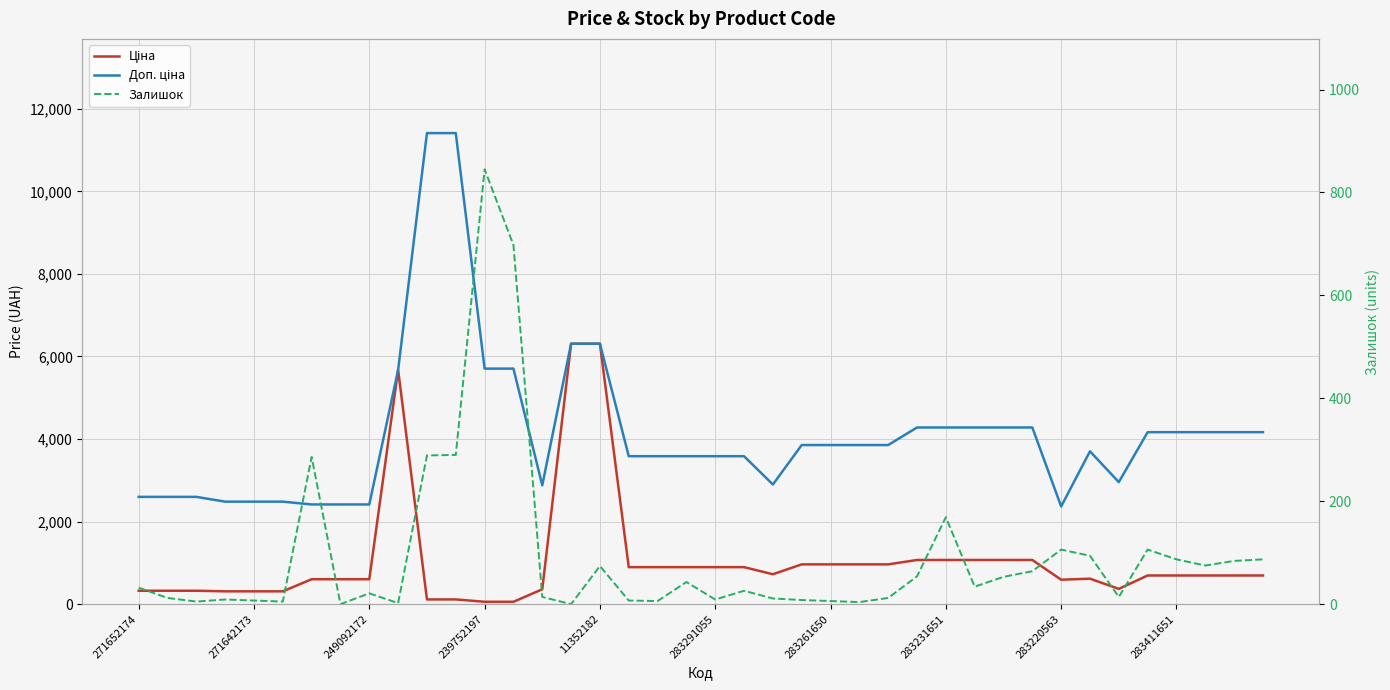

Count the number of data series in this chart.

3